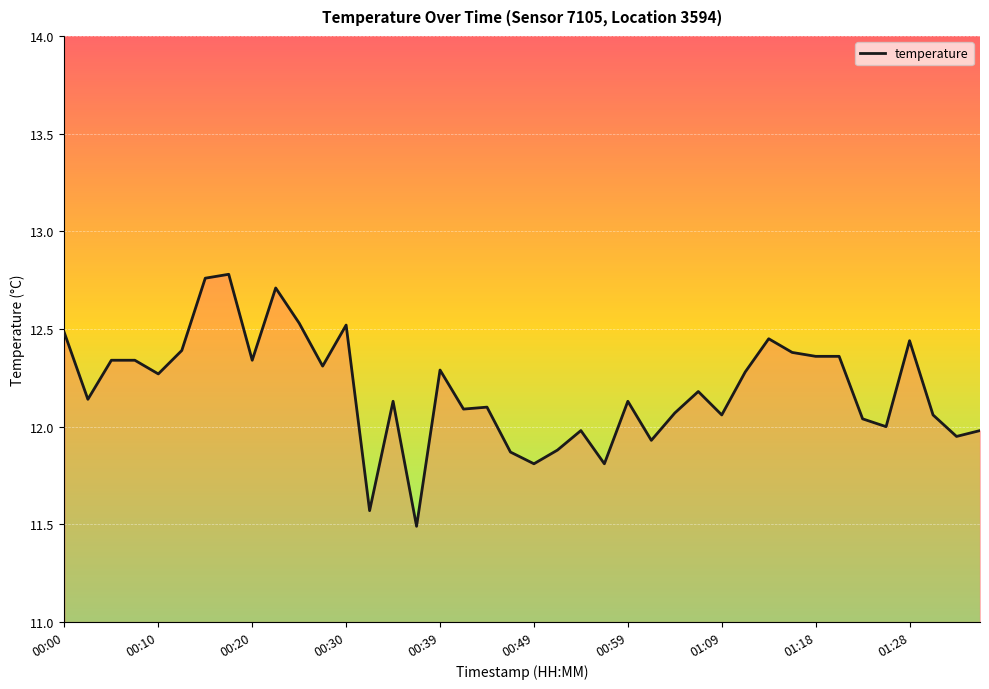

What is the difference between the maximum and minimum values?

1.3